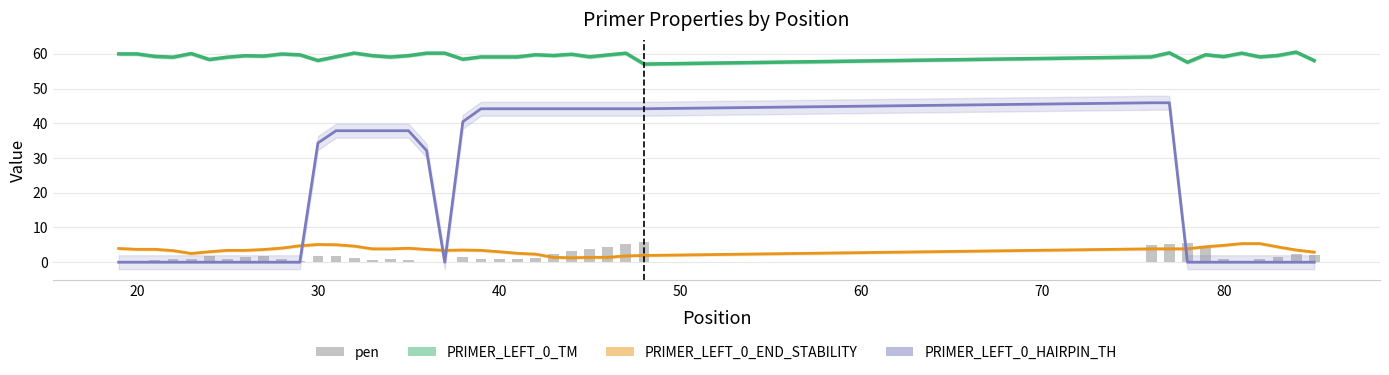

How many groups of bars are there?

40